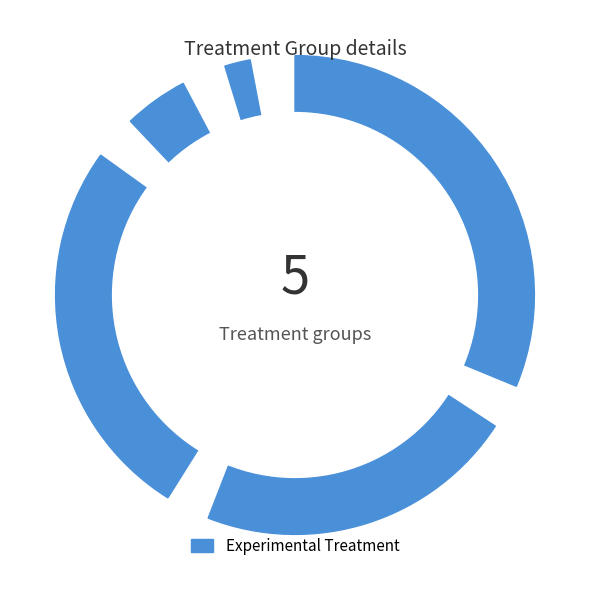

How many slices are in this pie chart?

5